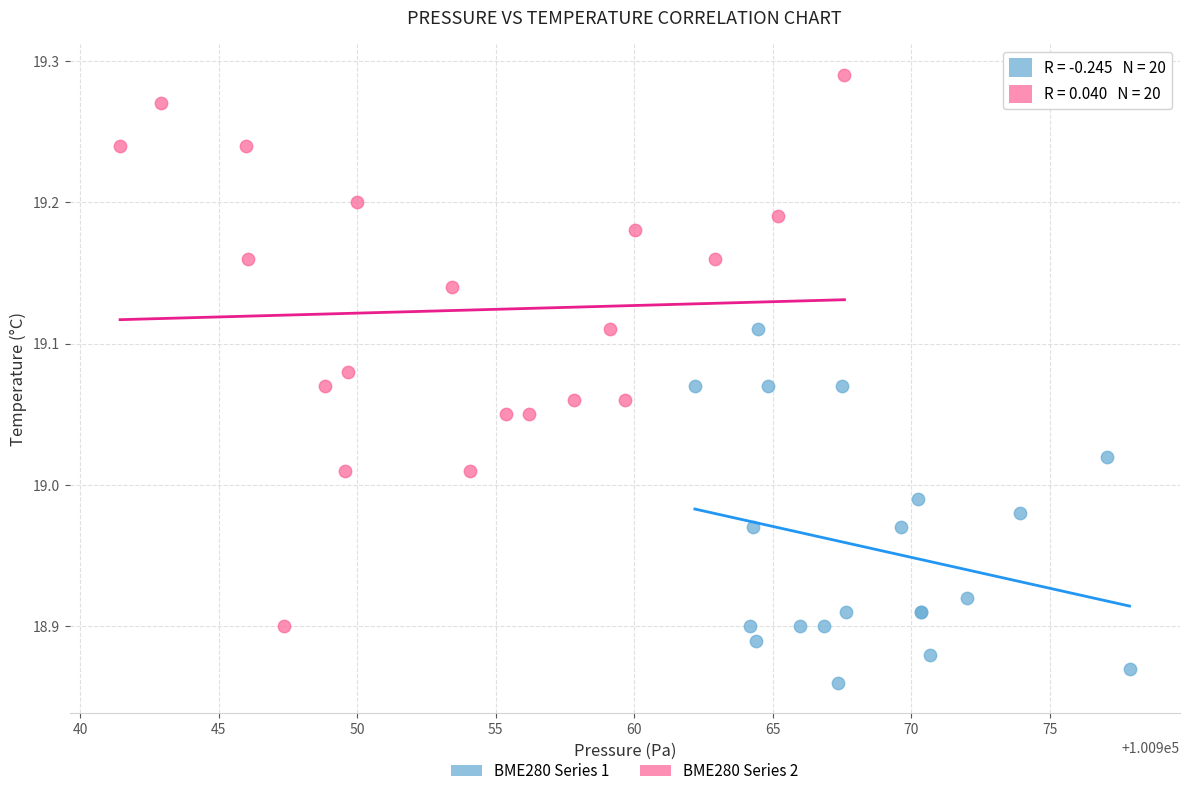

Which series reaches the maximum Y coordinate?

BME280 Series 2